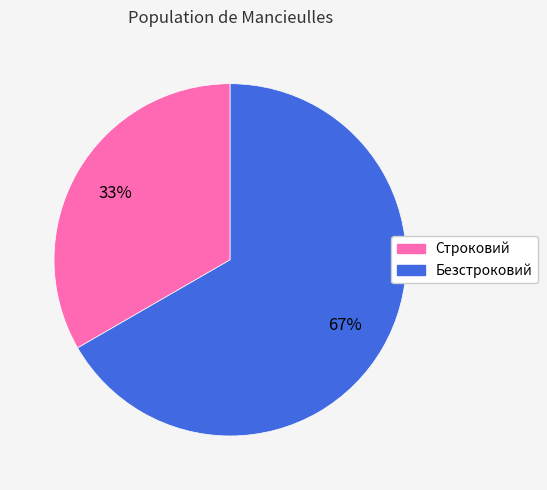

To the nearest percent, what portion does Строковий represent?

33%